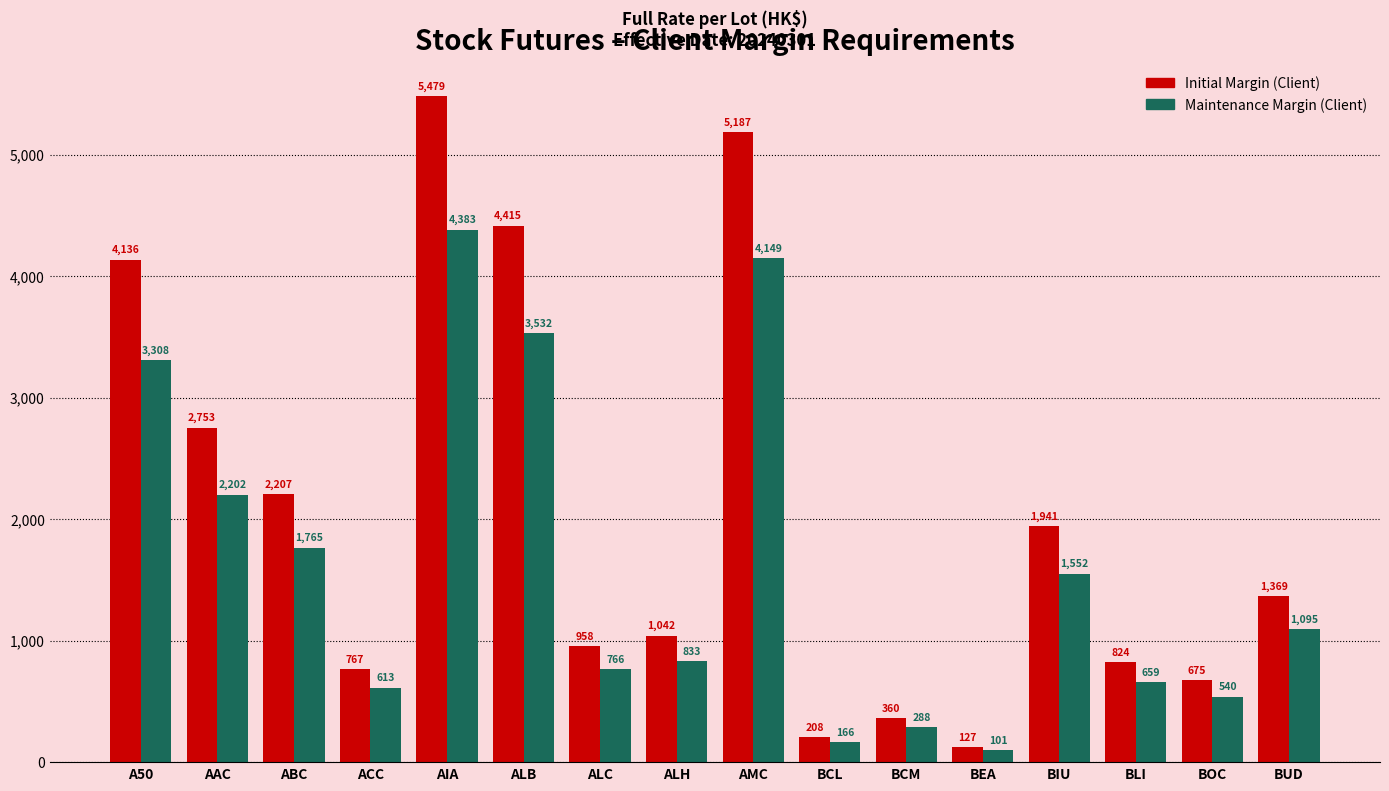

How many data points in Initial Margin (Client) are less than 1369?

8